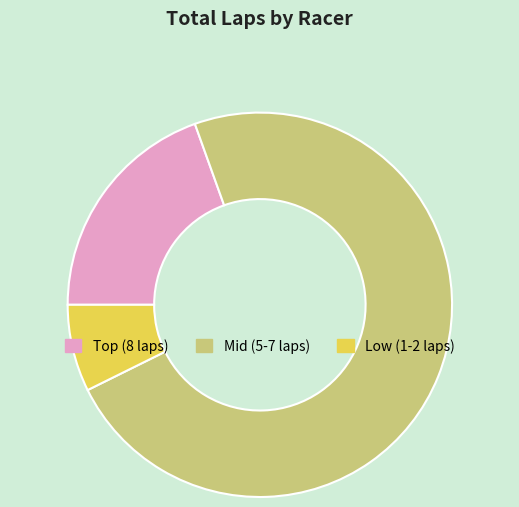

Which category has the smallest portion of the pie?

Low (1-2 laps)